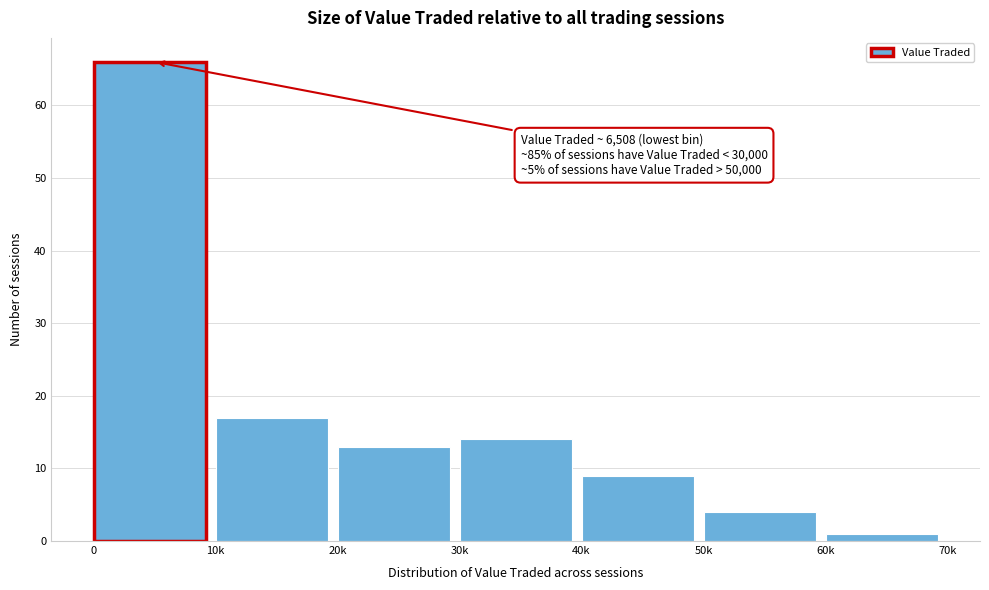

Reading left to right, extract all data points from this chart.

0=66	10k=17	20k=13	30k=14	40k=9	50k=4	60k=1